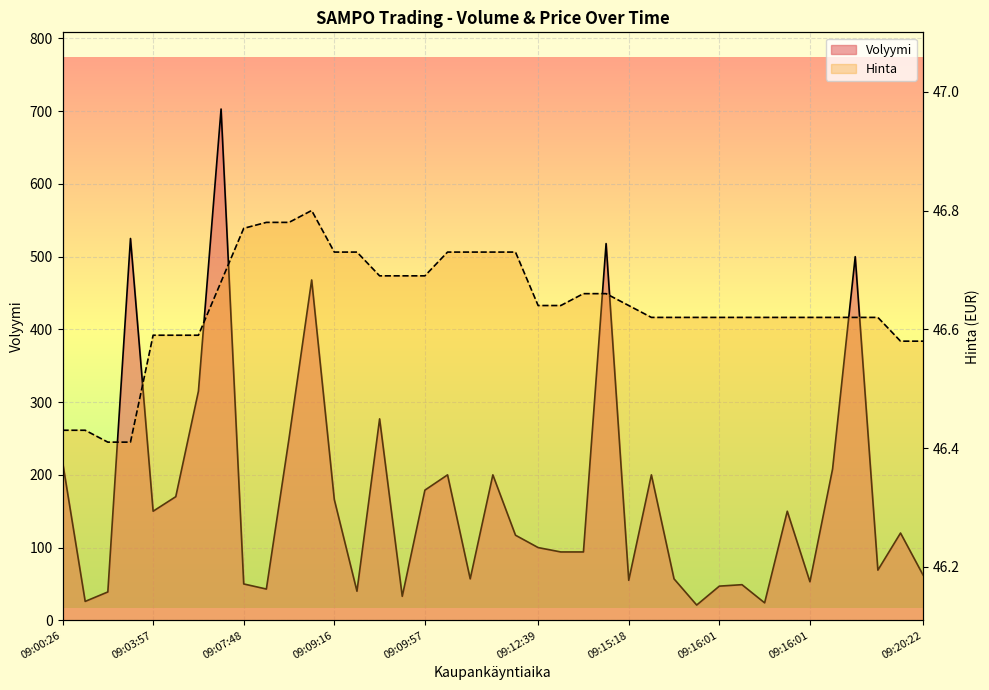

What value does the Volyymi series have at 09:11:26?

200.0